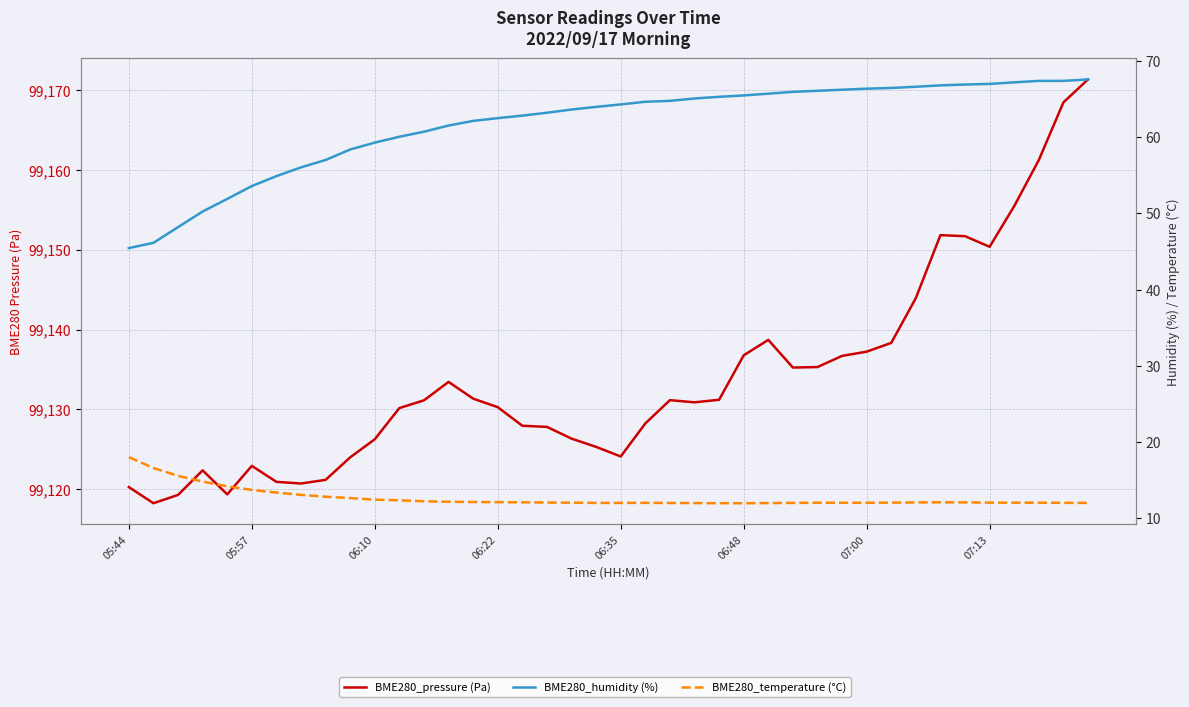

True or false: BME280_humidity (%) and BME280_temperature (°C) cross at least once.

False